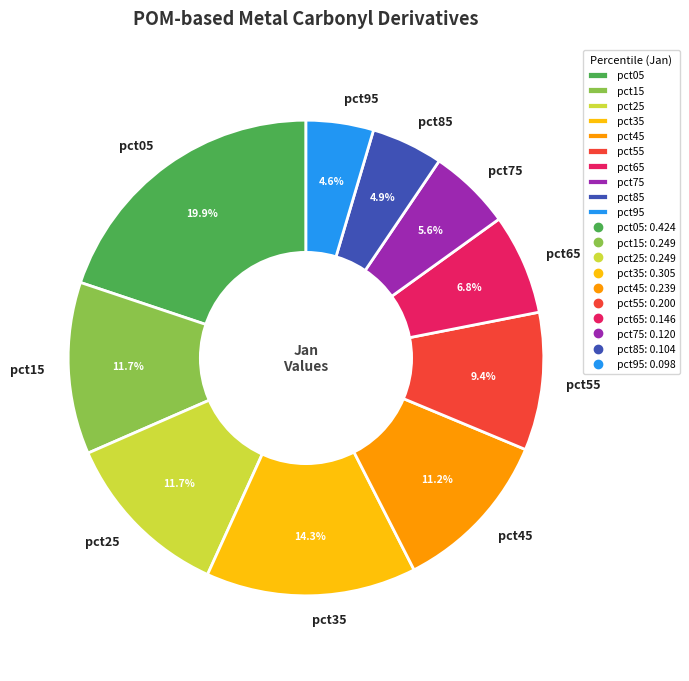

Count the number of slices in the pie.

10